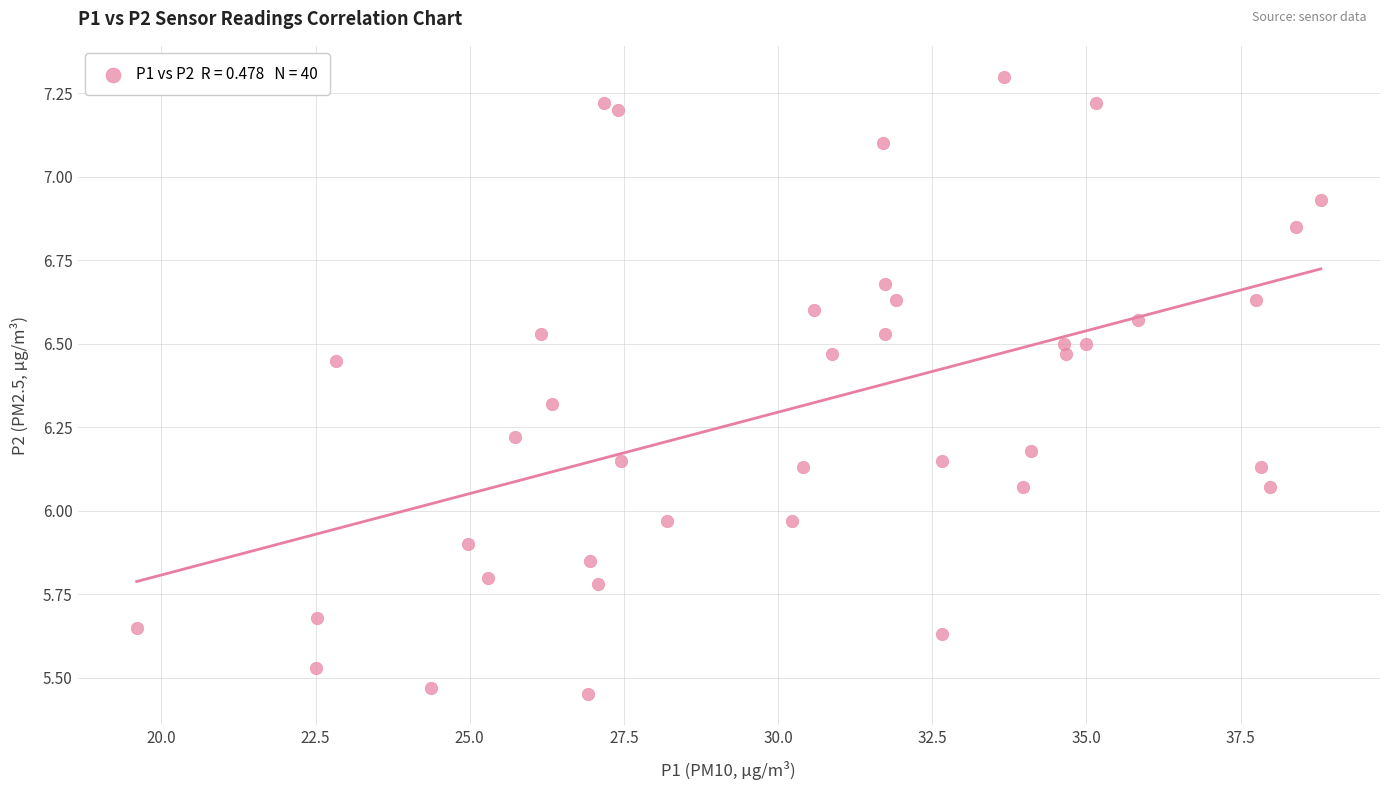

What is the range of X values (max minus min)?

19.2